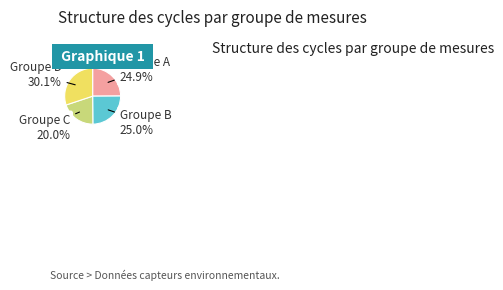

Is there any slice that represents more than half of the pie?

No